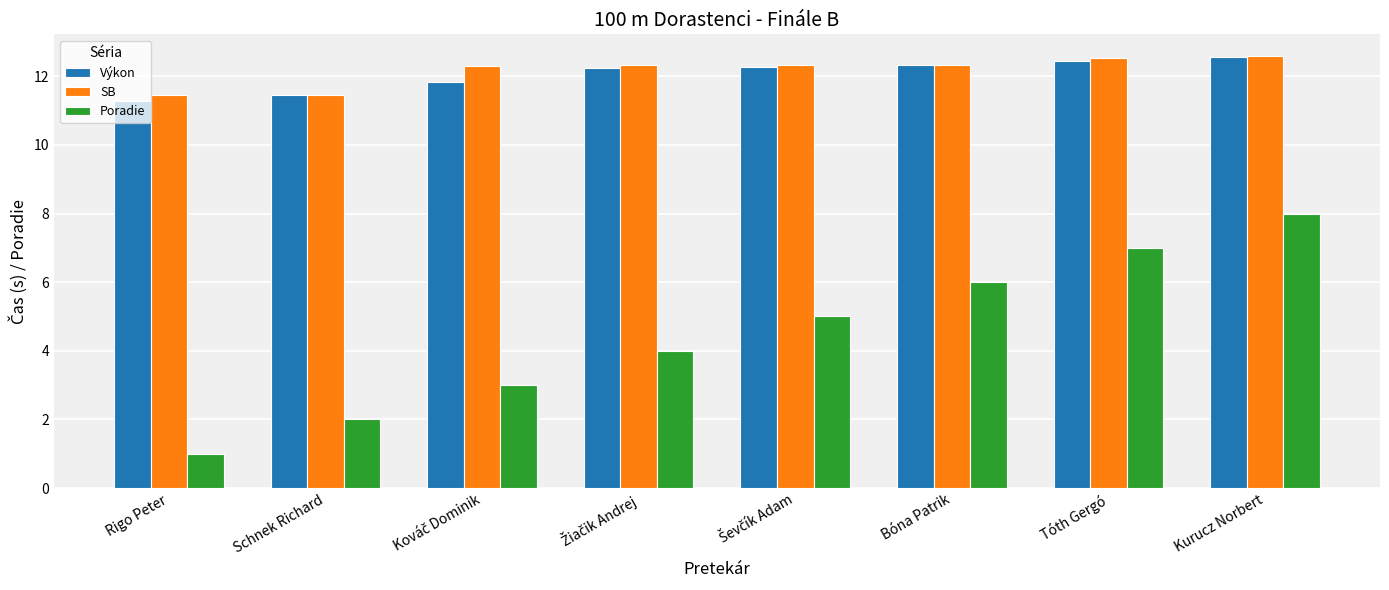

Is it true that SB equals 5.1 at Kurucz Norbert?

False